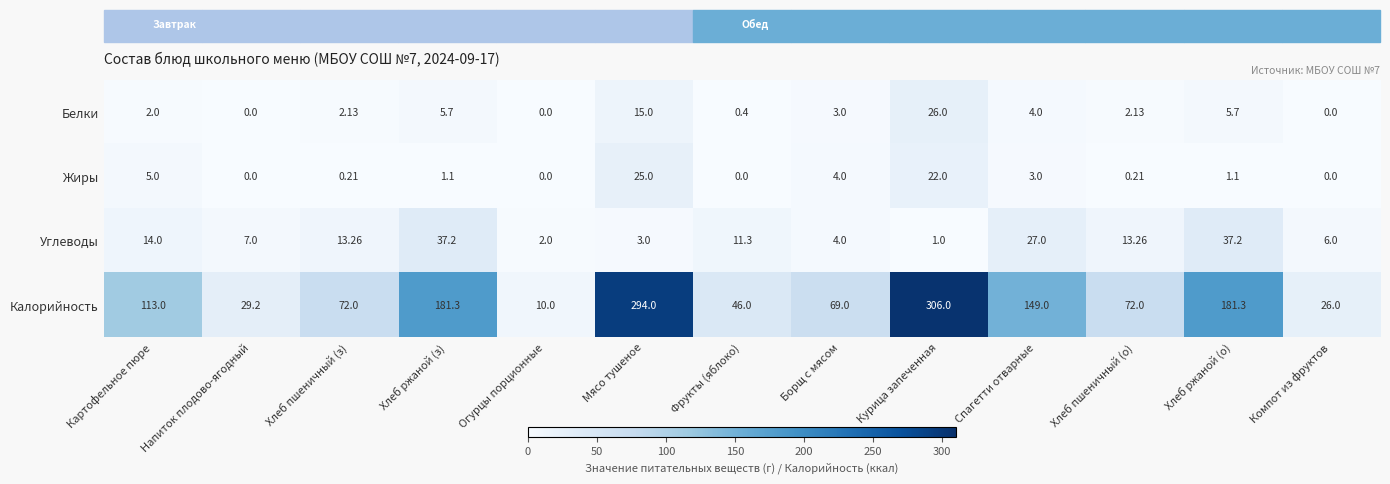

At which category does the chart reach its peak across all series?

Курица запеченная